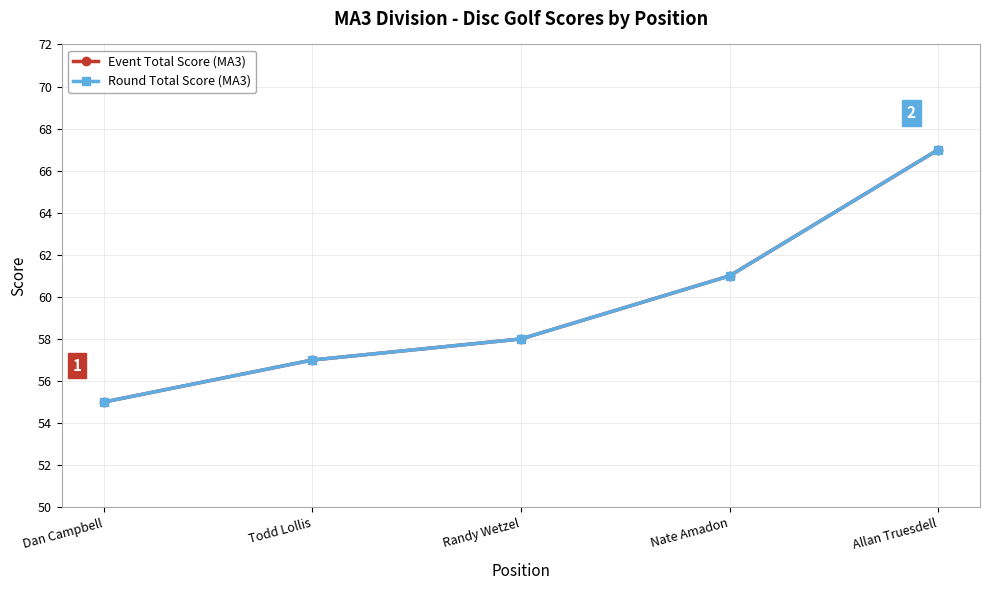

What is the maximum value shown in the chart?

67